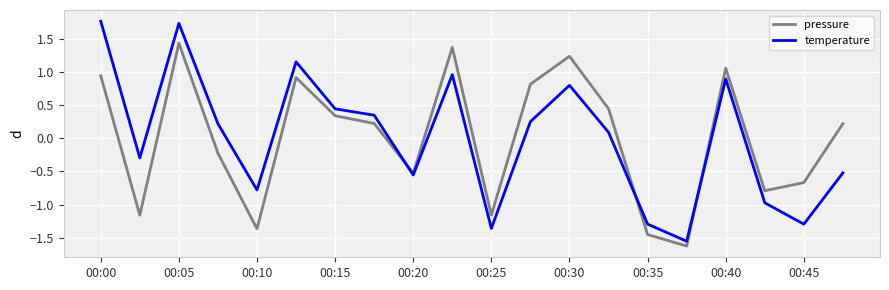

What is the difference between the maximum and minimum values in the pressure series?

3.1